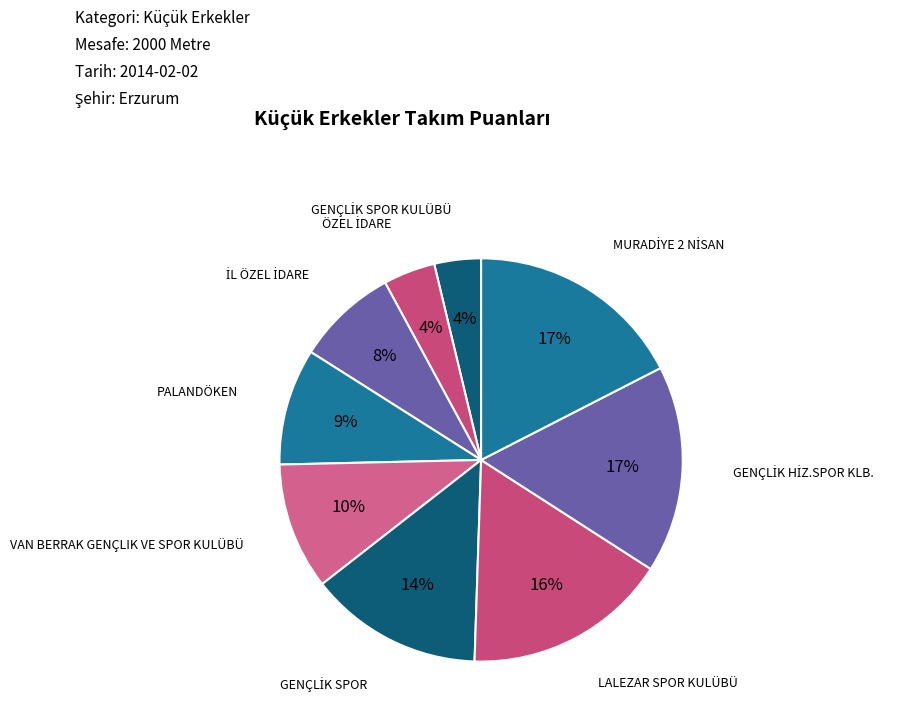

How many slices are in this pie chart?

9